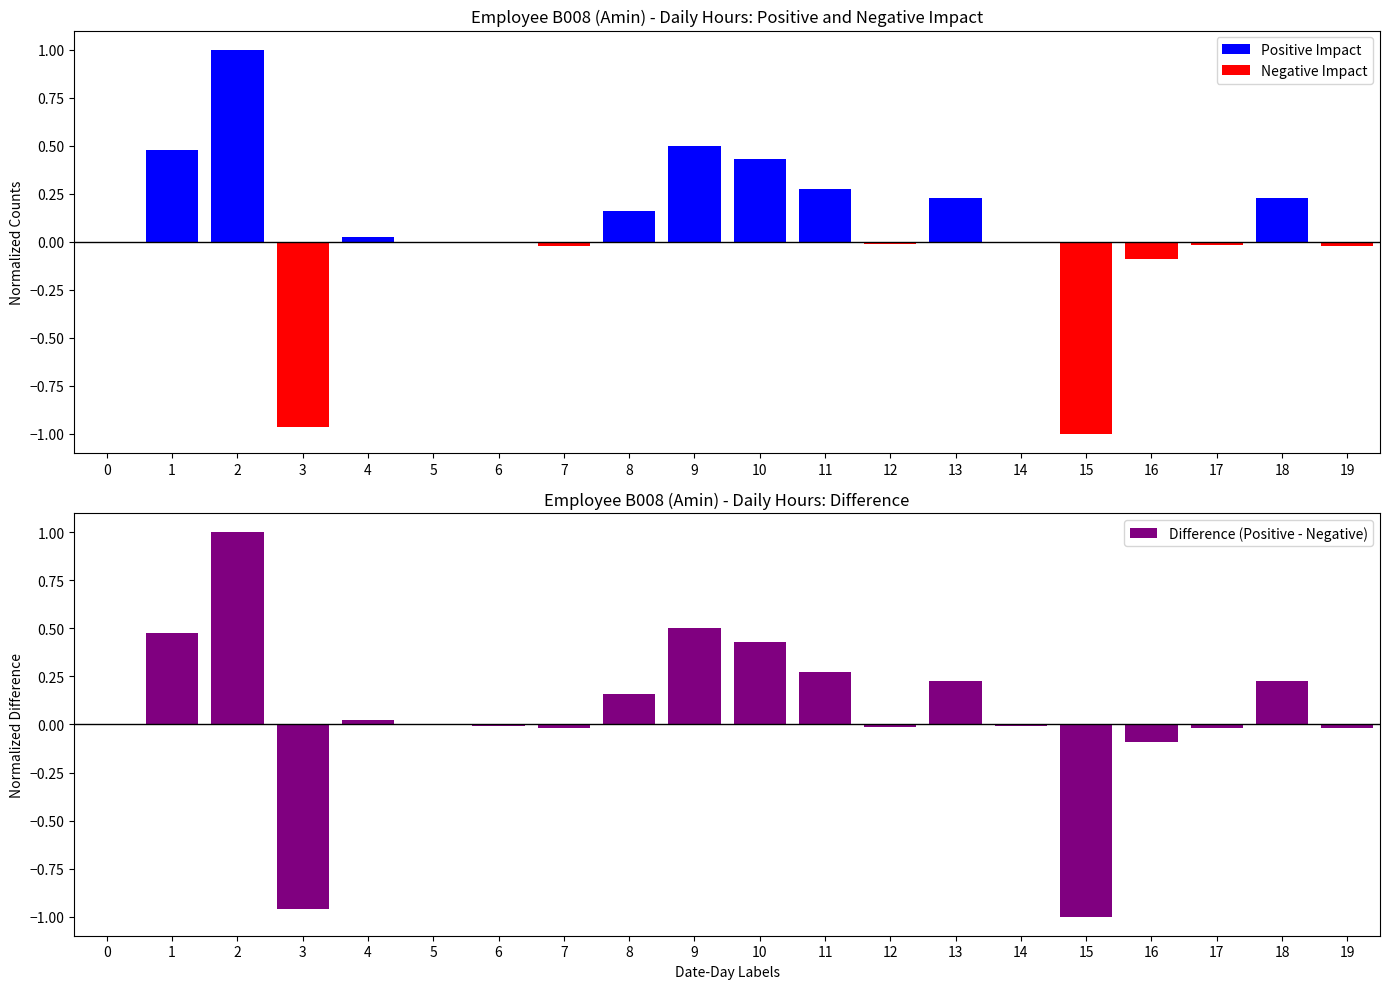

The Negative Impact series shows 0.5 at 1. True or false?

False